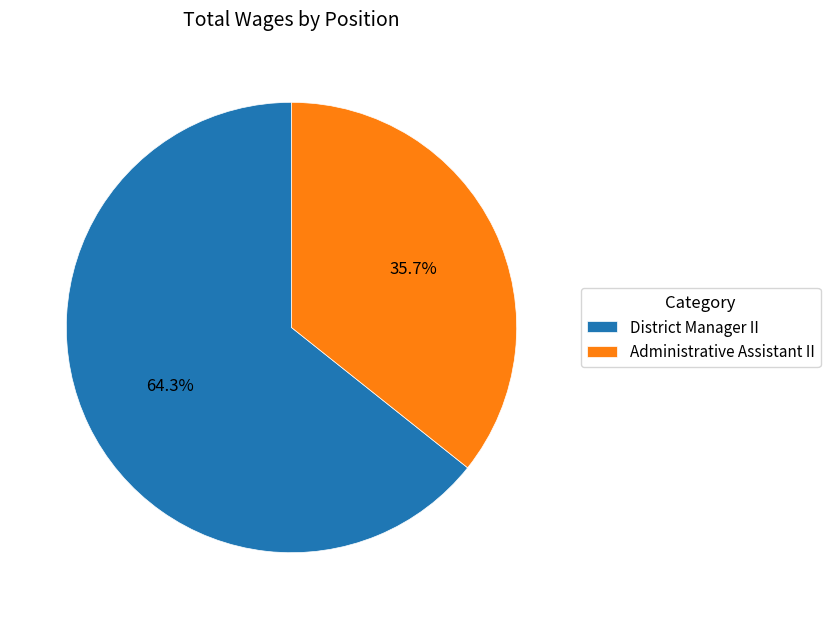

What is the smallest slice in the pie chart?

Administrative Assistant II